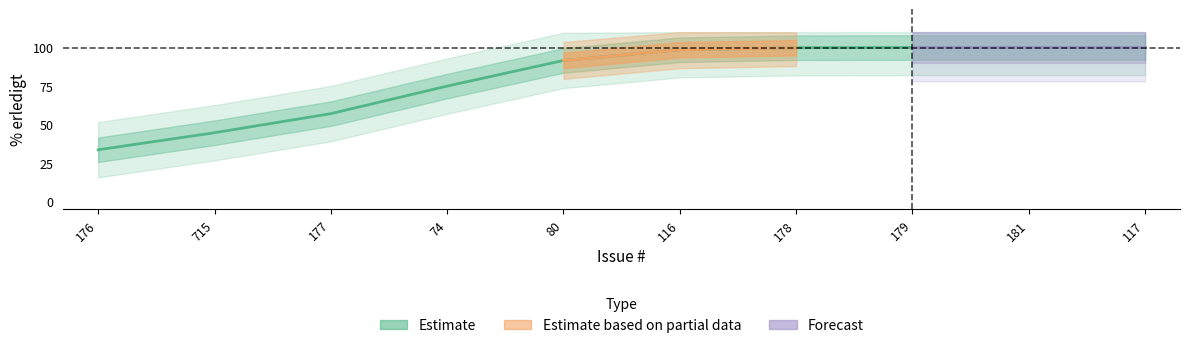

The value at 178 is 66. True or false?

False